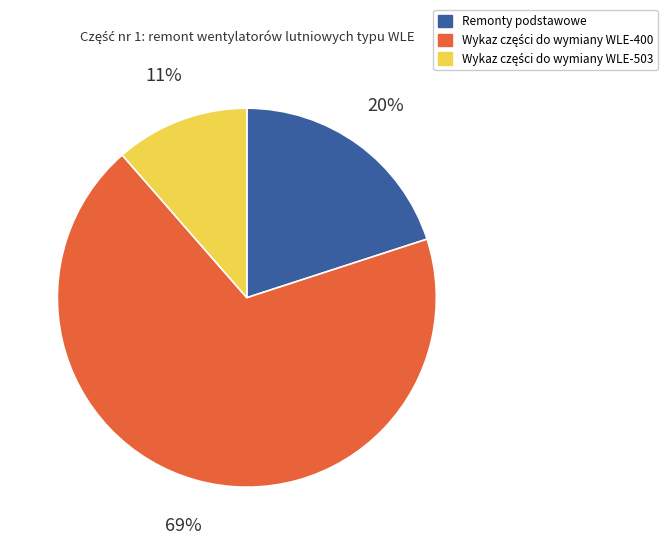

To the nearest percent, what percentage of the pie is Remonty podstawowe?

20%